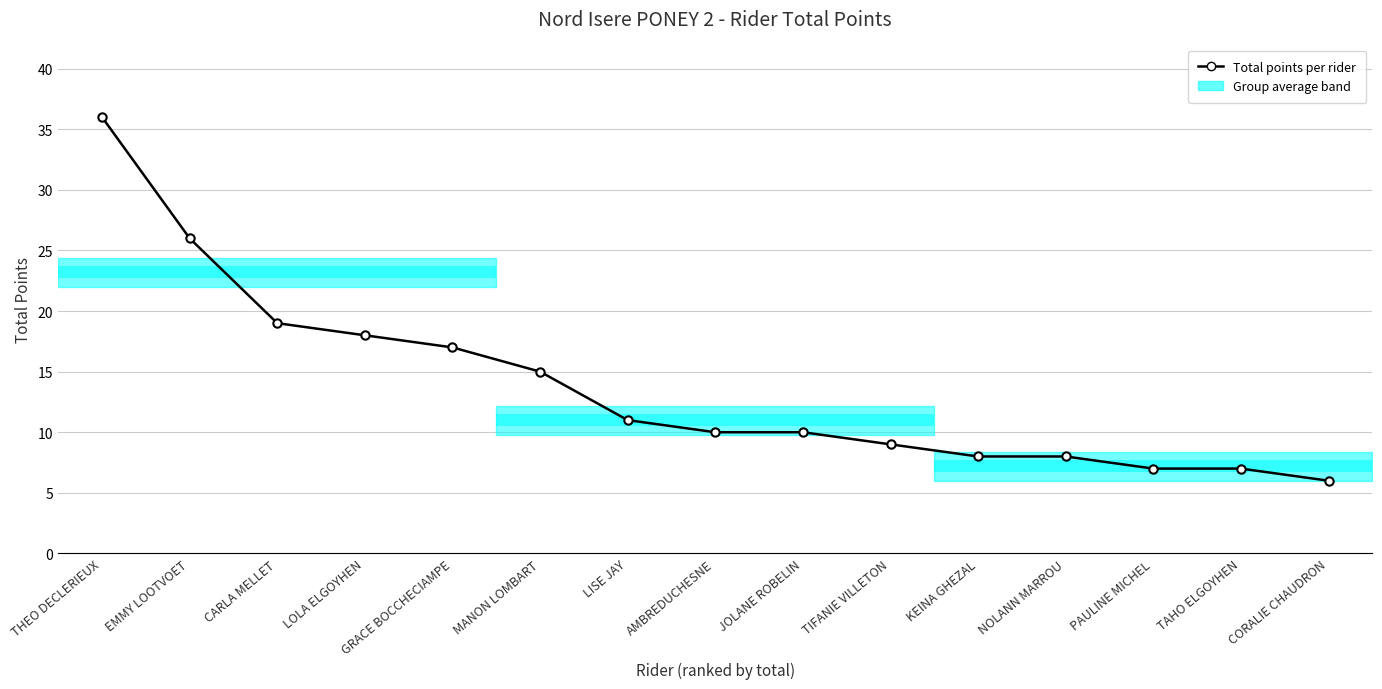

Rank the categories by value from lowest to highest.

CORALIE CHAUDRON, PAULINE MICHEL, TAHO ELGOYHEN, KEINA GHEZAL, NOLANN MARROU, TIFANIE VILLETON, AMBREDUCHESNE, JOLANE ROBELIN, LISE JAY, MANON LOMBART, GRACE BOCCHECIAMPE, LOLA ELGOYHEN, CARLA MELLET, EMMY LOOTVOET, THEO DECLERIEUX